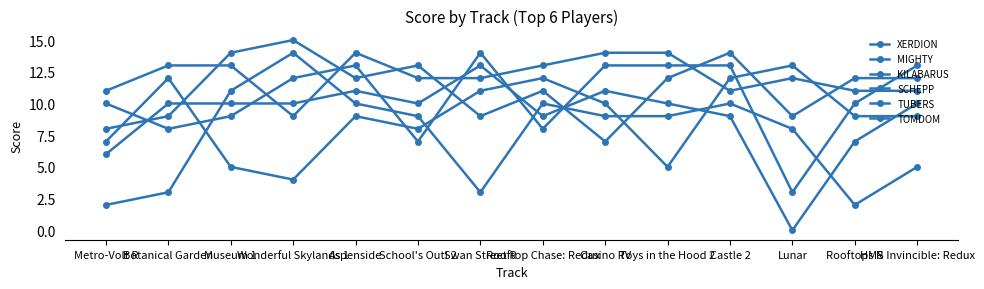

How many series are shown in this chart?

6